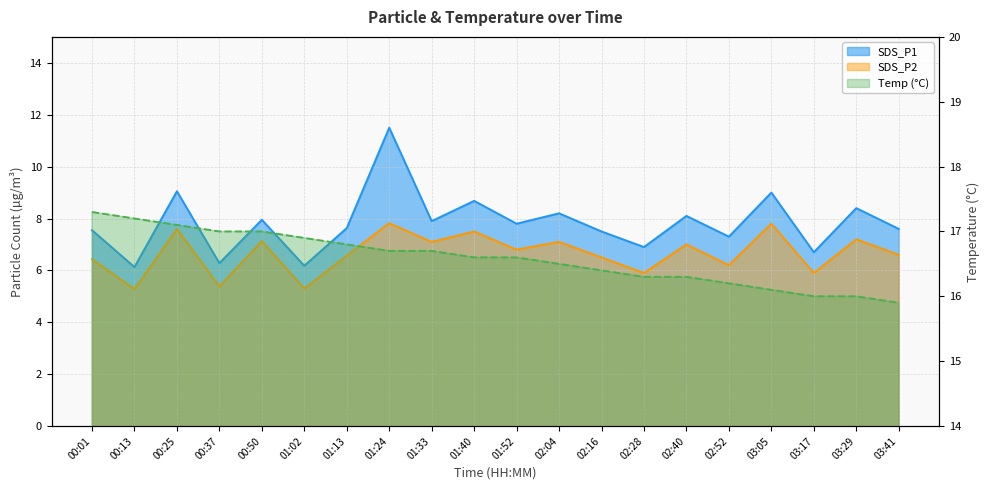

What is the label of the 20th point from the right?

00:01